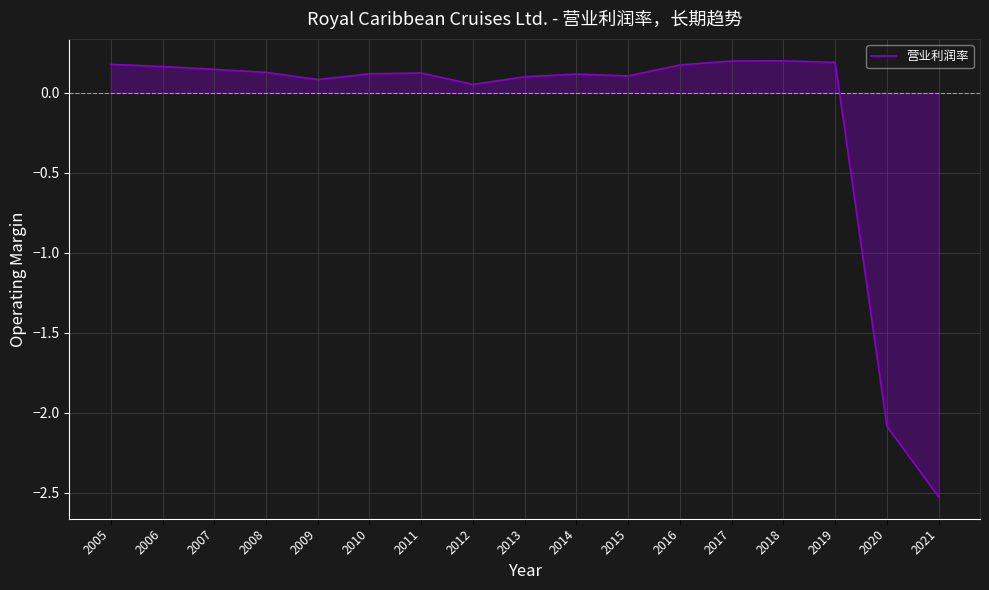

How many positive values are there?

15